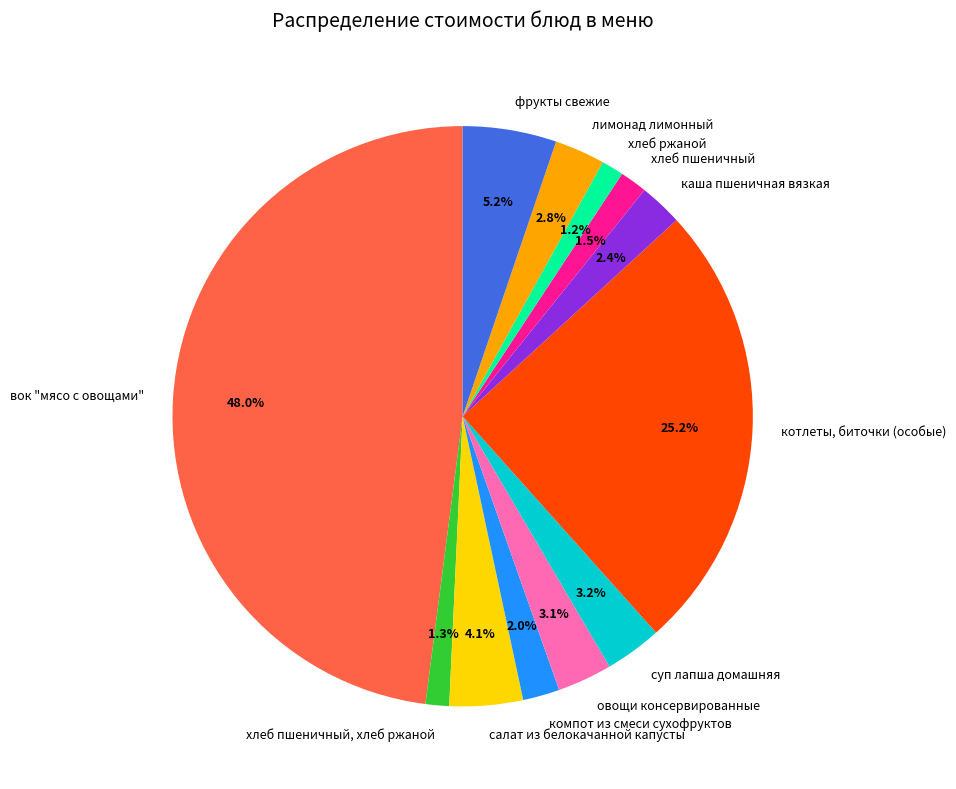

Rank the categories by value from lowest to highest.

хлеб ржаной, хлеб пшеничный, хлеб ржаной, хлеб пшеничный, компот из смеси сухофруктов, каша пшеничная вязкая, лимонад лимонный, овощи консервированные, суп лапша домашняя, салат из белокачанной капусты, фрукты свежие, котлеты, биточки (особые), вок "мясо с овощами"